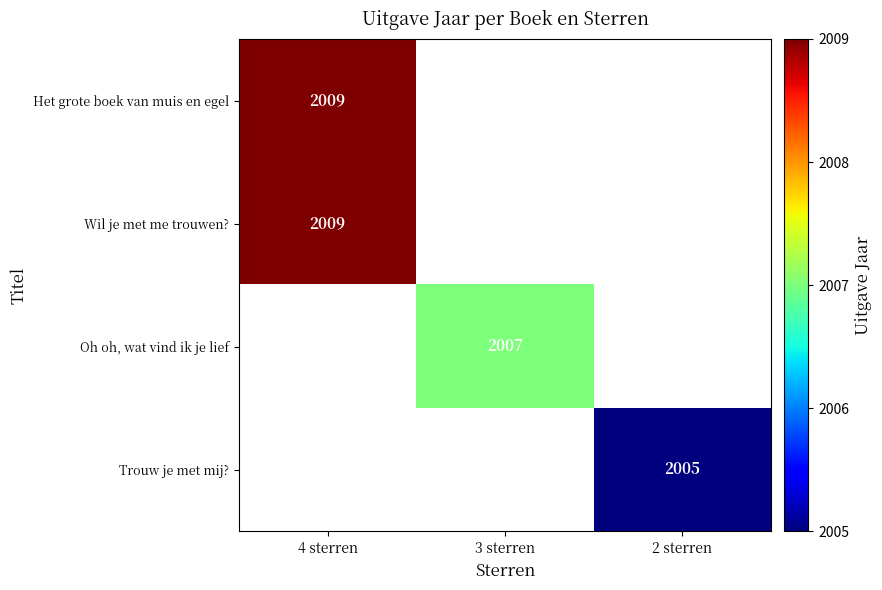

The Trouw je met mij? series shows 3248 at 2 sterren. True or false?

False